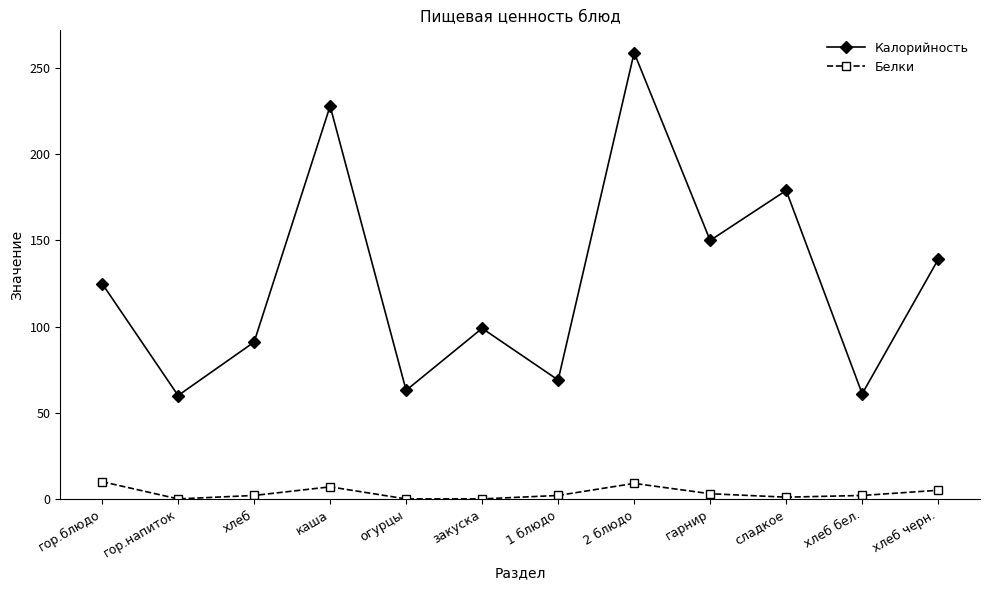

What is the lowest value of the Калорийность series?

60